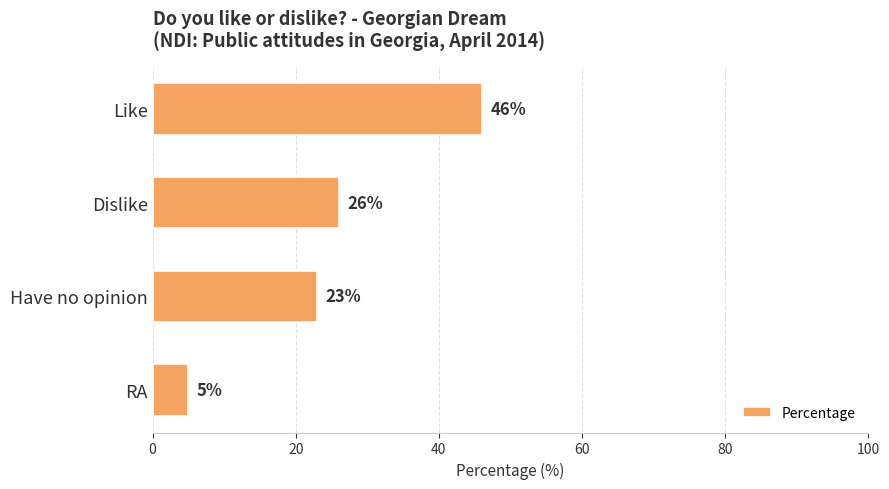

Reading top to bottom, what are all the values shown in this chart?

46	26	23	5